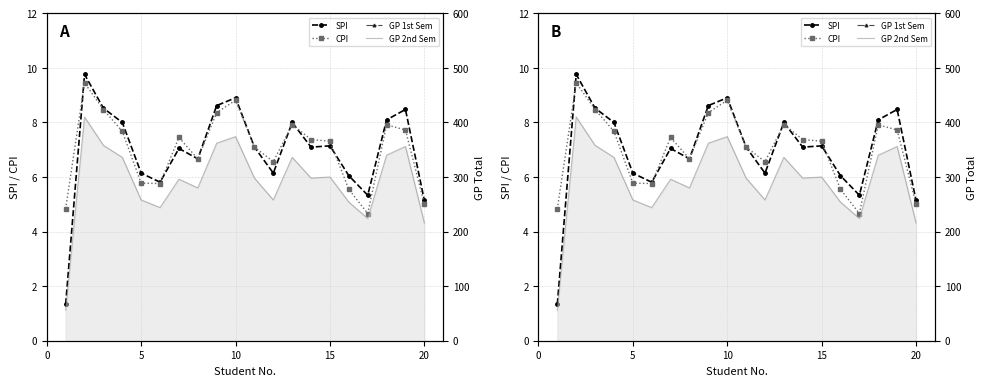

True or false: SPI has more than 0 interior local peaks.

True